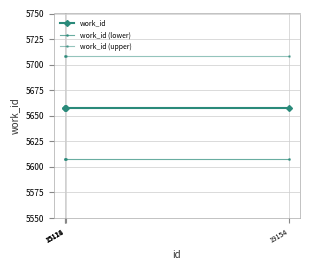

Reading right to left, what are all the values shown in this chart?

work_id: 5658	5658	5658	5658
work_id (lower): 5608	5608	5608	5608
work_id (upper): 5708	5708	5708	5708